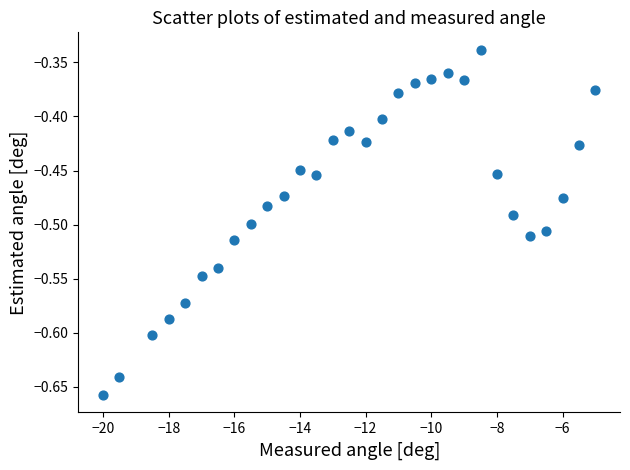

What is the range of X values (max minus min)?

15.0